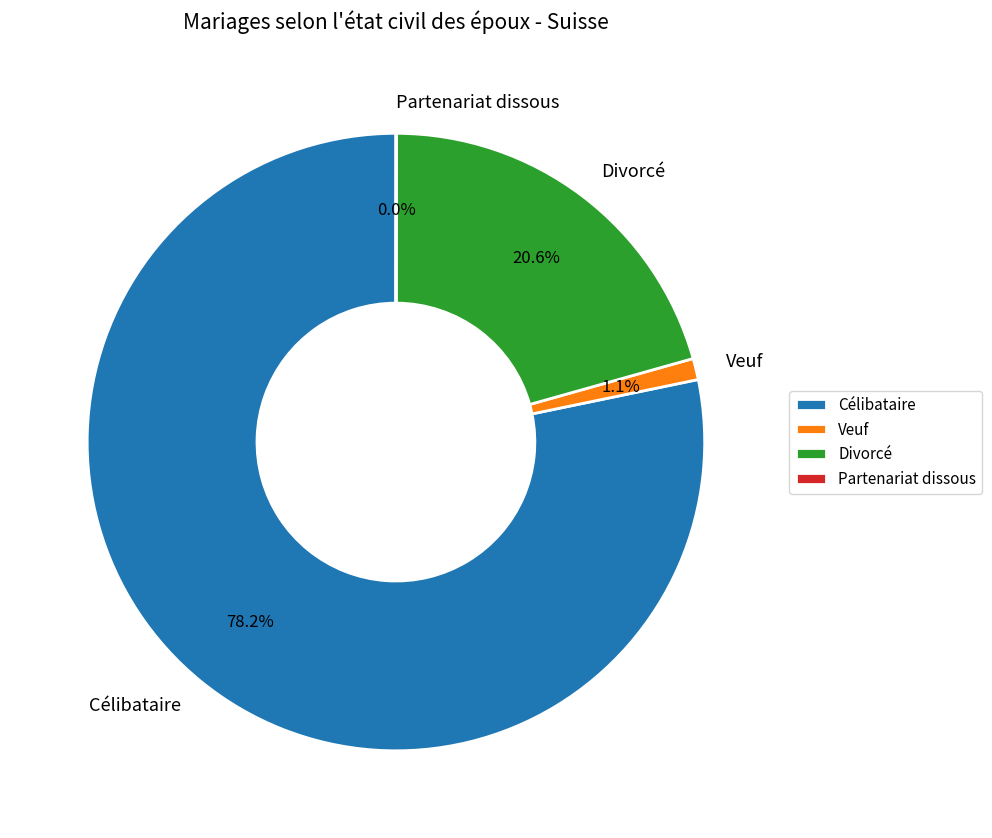

Between Veuf and Célibataire, which is larger?

Célibataire